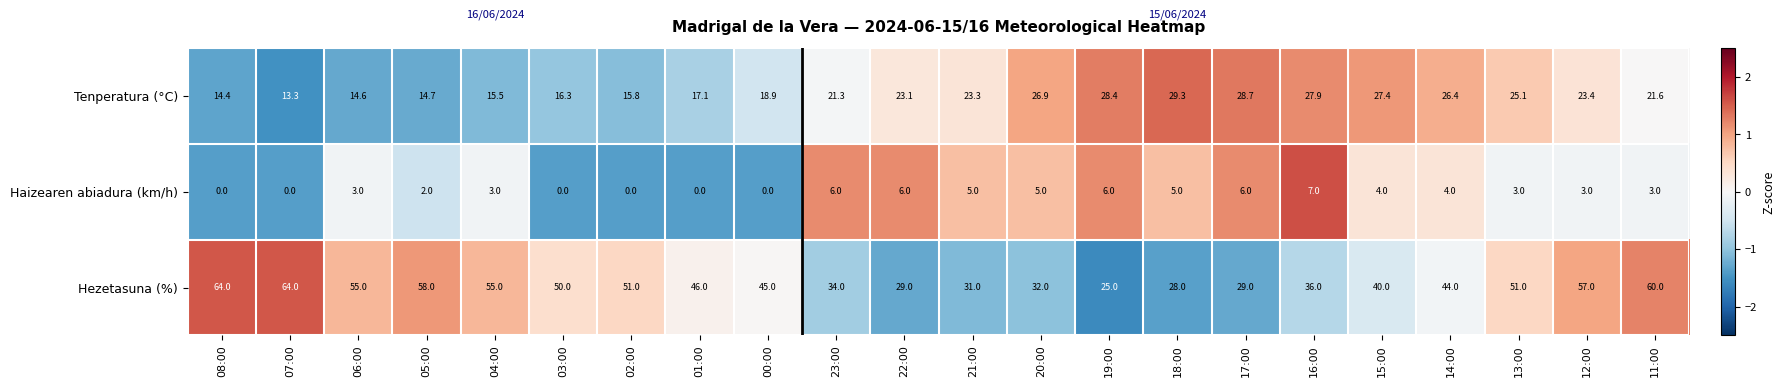

Is it true that Haizearen abiadura (km/h) equals 0.0 at 03:00?

True